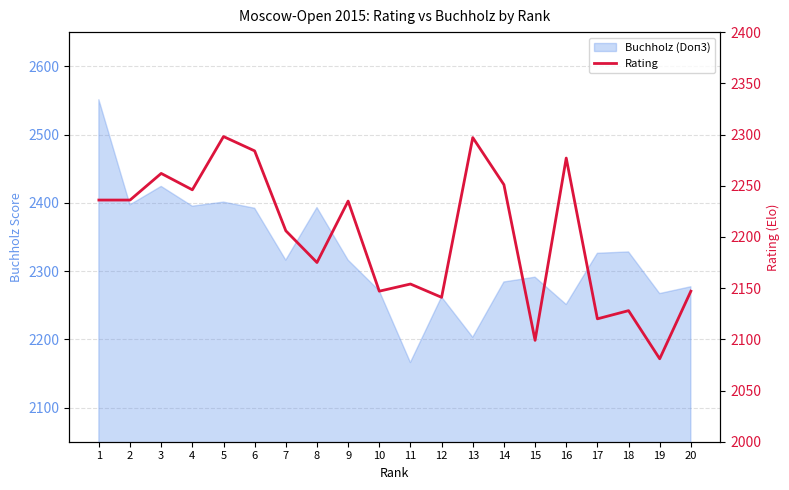

Where is the first local maximum?

3